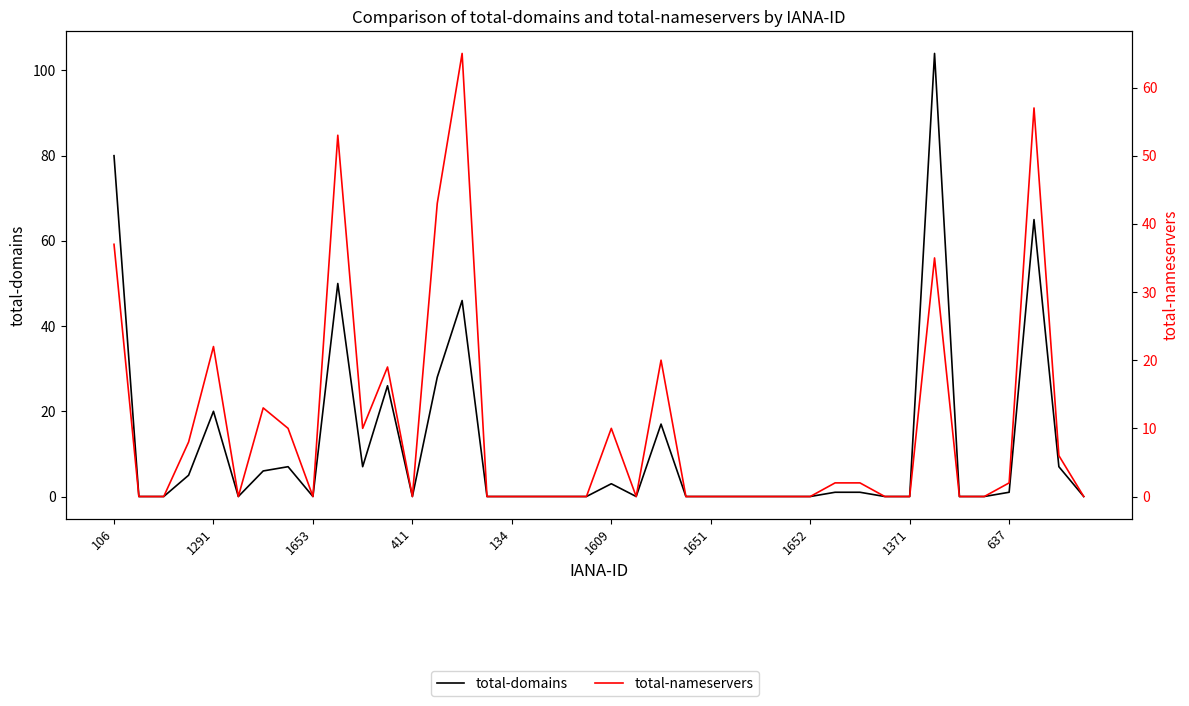

How many series are shown in this chart?

2